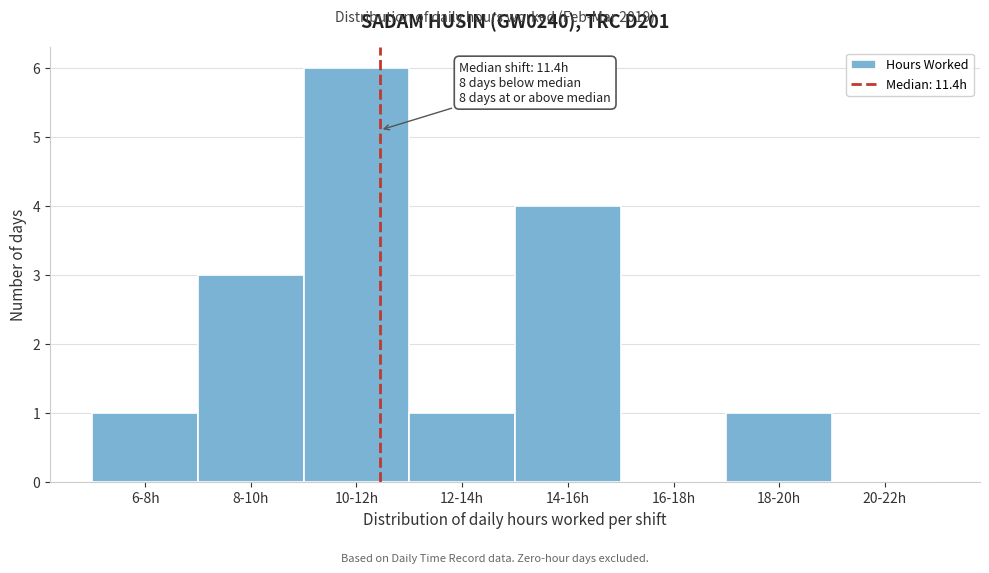

Reading left to right, what are all the values shown in this chart?

6-8h=1	8-10h=3	10-12h=6	12-14h=1	14-16h=4	16-18h=0	18-20h=1	20-22h=0